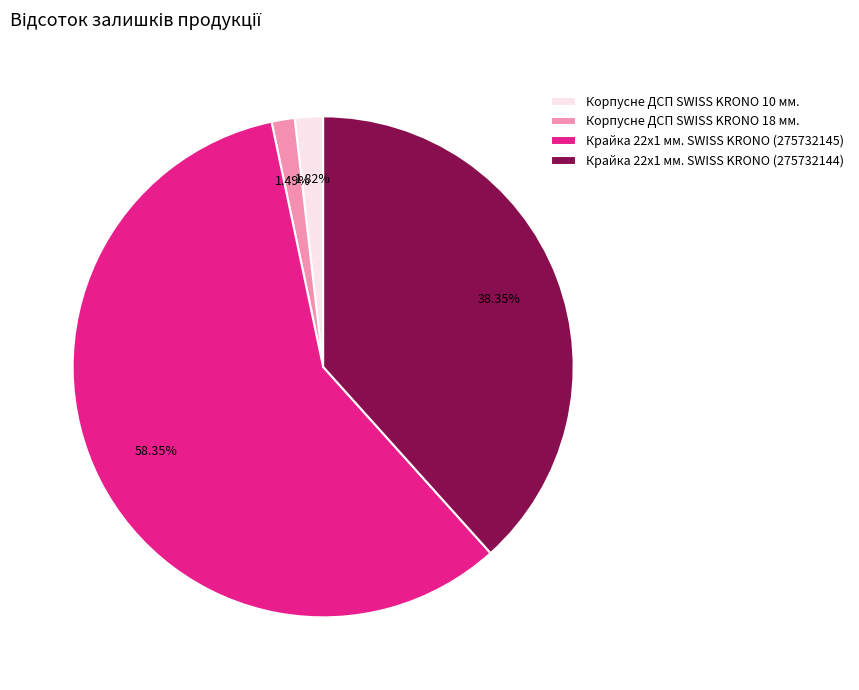

How much of the chart is everything except Корпусне ДСП SWISS KRONO 10 мм.?

98.2%